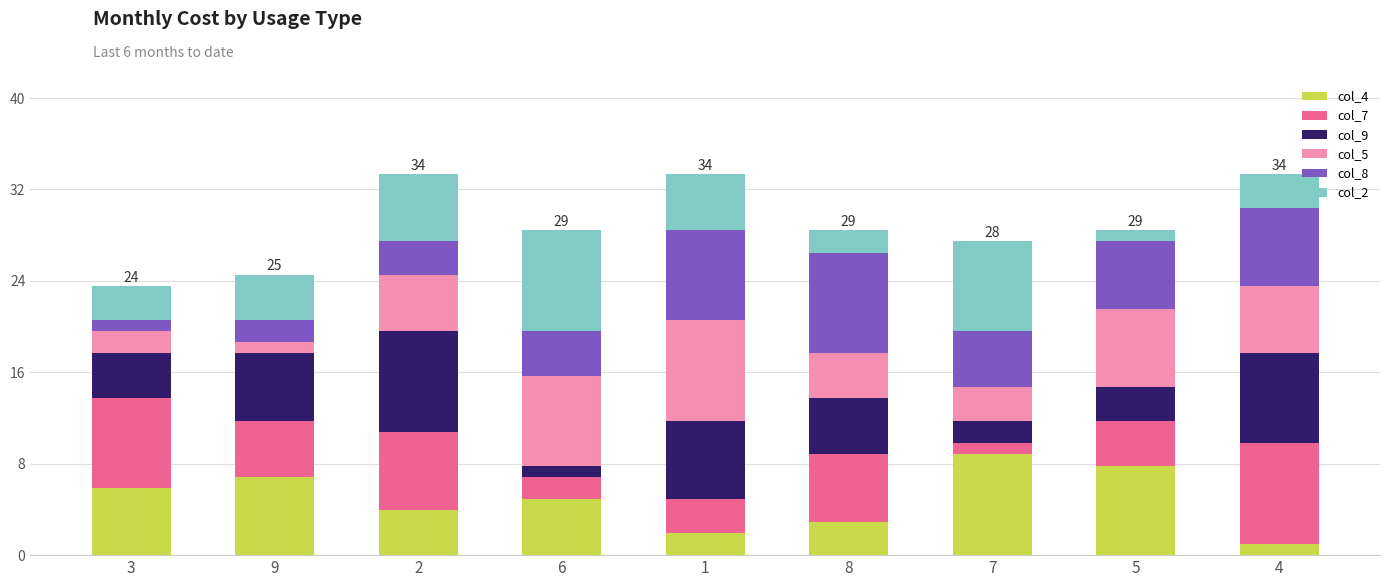

Which has a higher value, 4 or 1?

1